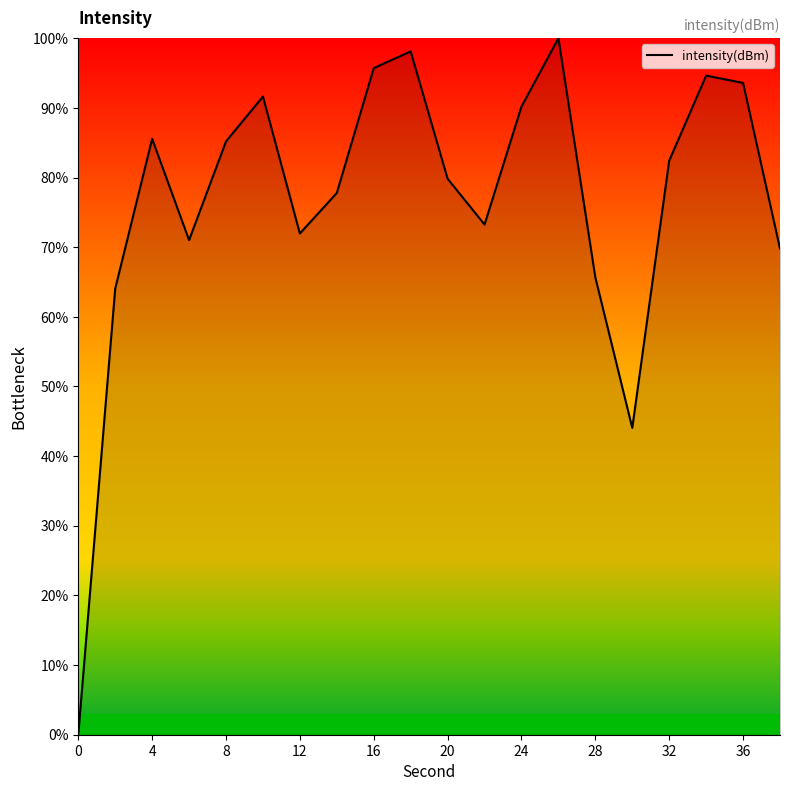

What is the greatest value displayed?

100.0